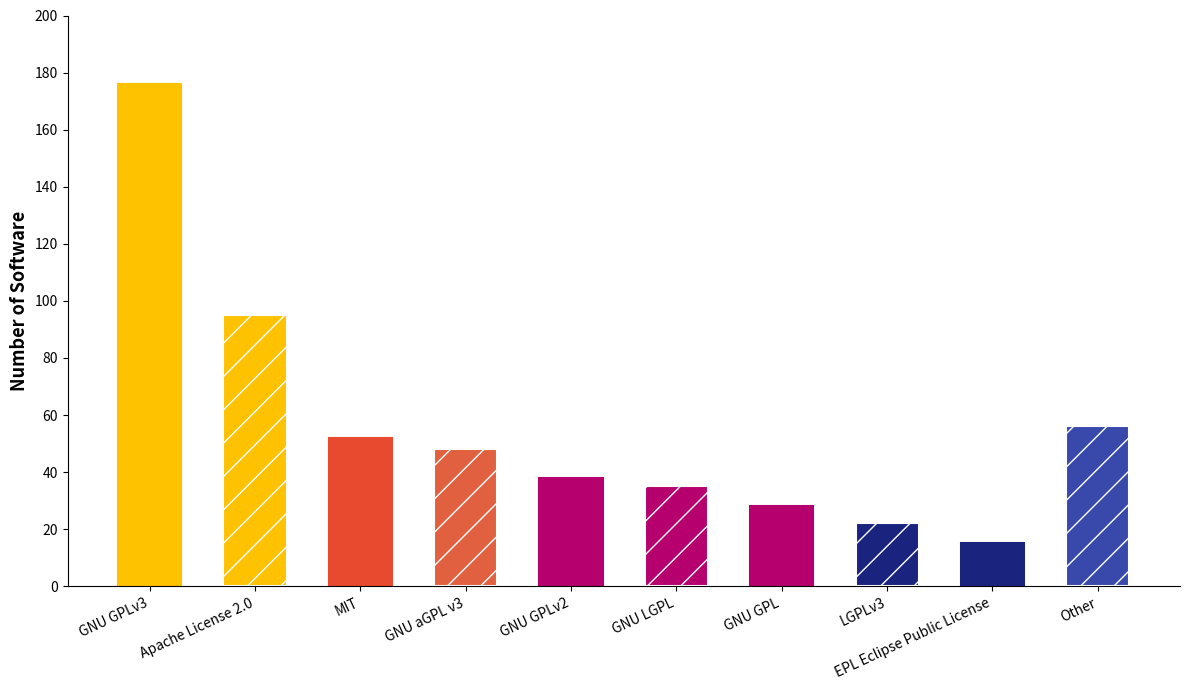

How many distinct data groups are displayed?

1